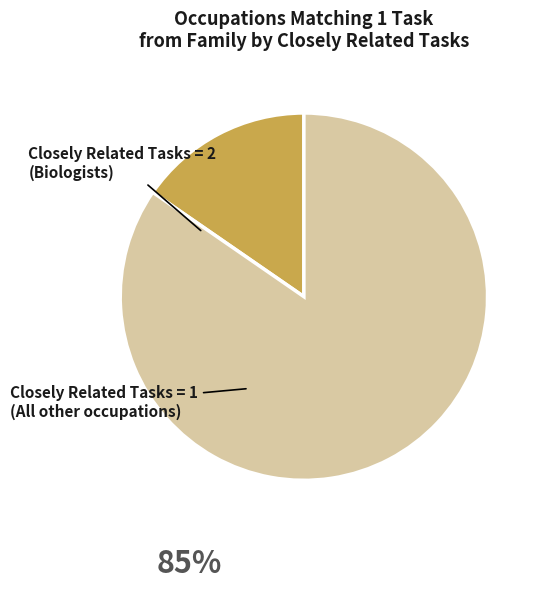

Is there any slice that represents more than half of the pie?

Yes